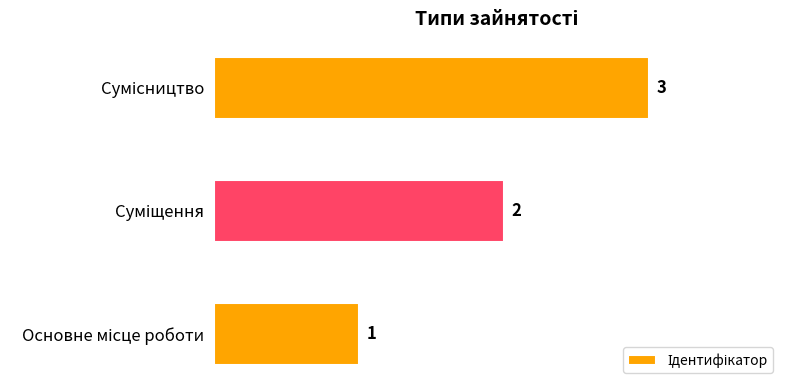

What is the sum of all values?

6